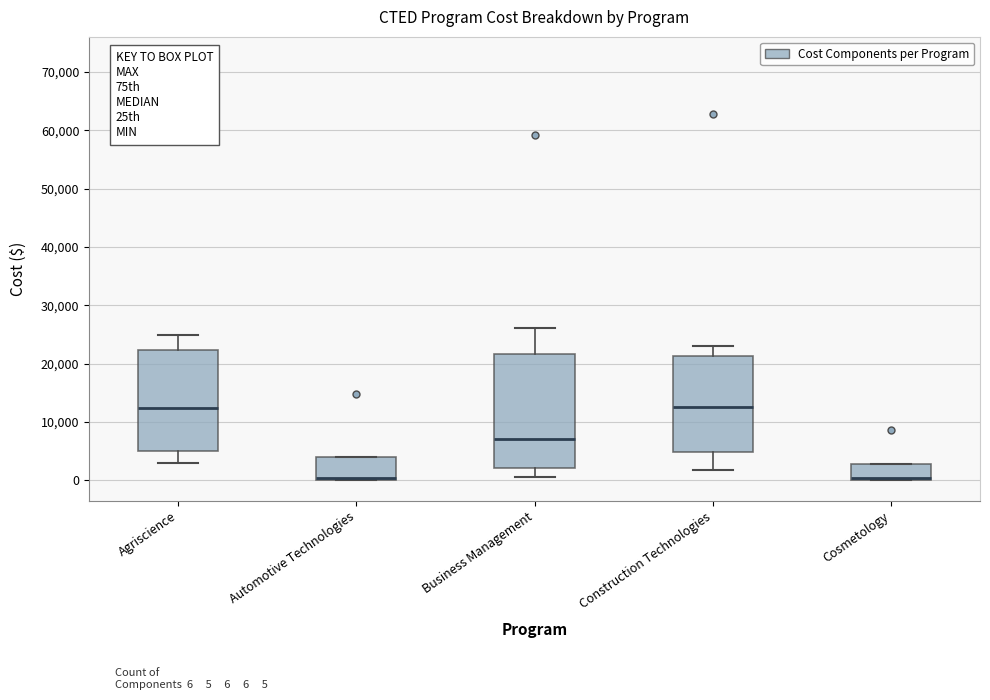

Reading left to right, read every box against the y-axis: the position of its median line, the range the box covers, and the ends of its whiskers. The values are not printed on the chart, so give them approximately, as read against the axis.

Agriscience: median 12000, box 5000 to 22000, whiskers 3000 to 25000
Automotive Technologies: median 0 (drawn on the box's lower edge), box 0 to 4000, whiskers 0 to 4000
Business Management: median 7000, box 2000 to 22000, whiskers 1000 to 26000
Construction Technologies: median 13000, box 5000 to 21000, whiskers 2000 to 23000
Cosmetology: median 0 (drawn on the box's lower edge), box 0 to 3000, whiskers 0 to 3000